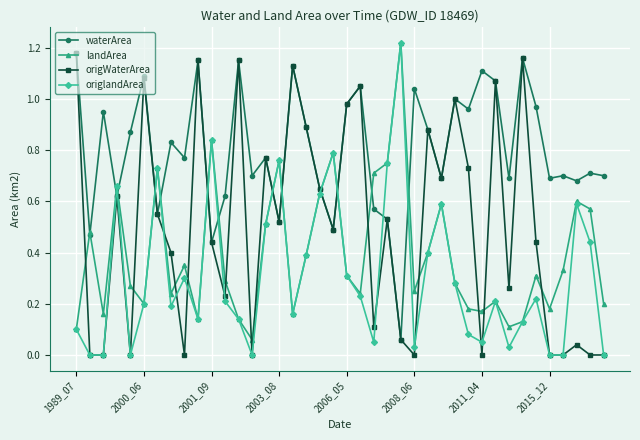

True or false: waterArea has more than 2 points higher than both neighbors.

True